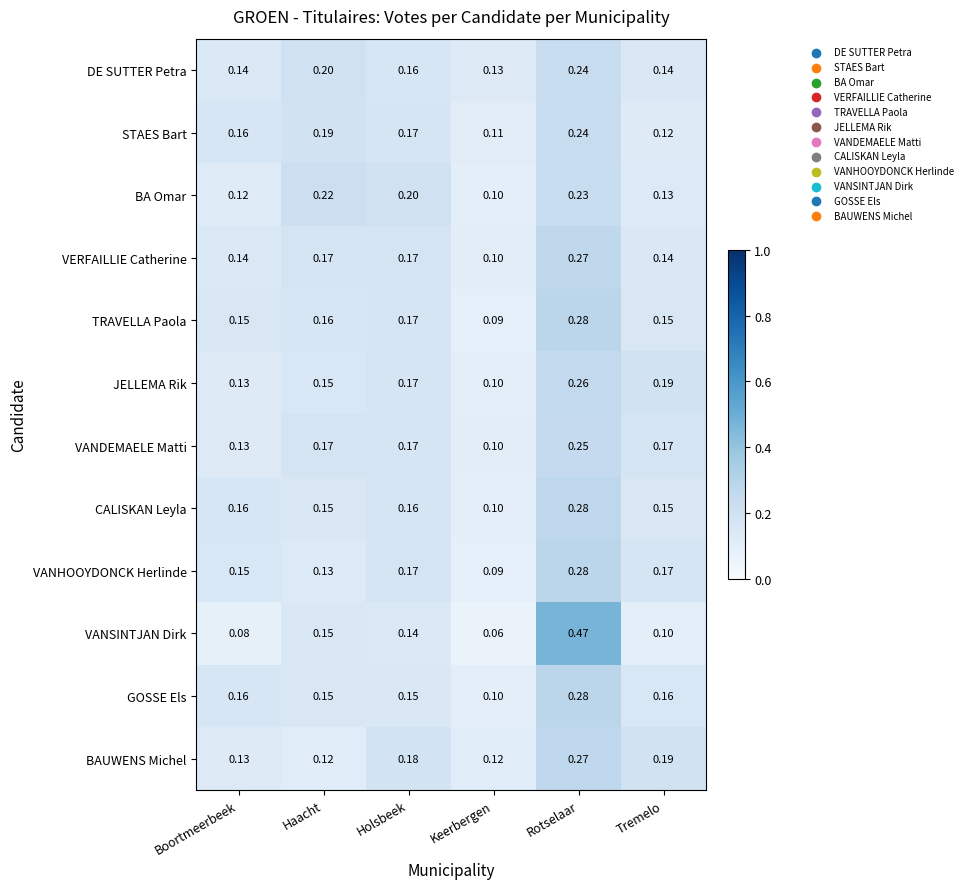

Which category has the lowest value across all series?

Keerbergen